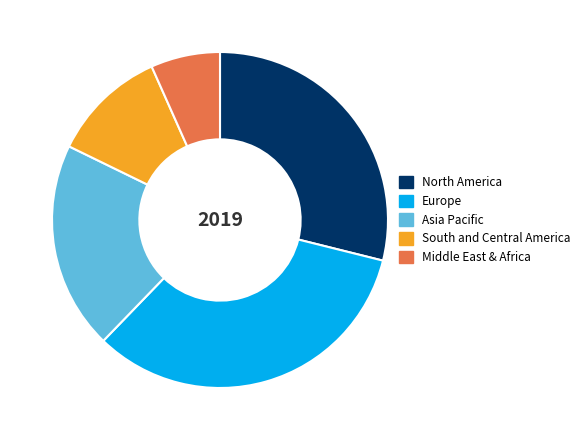

The Middle East & Africa slice represents 7% of the pie. True or false?

True